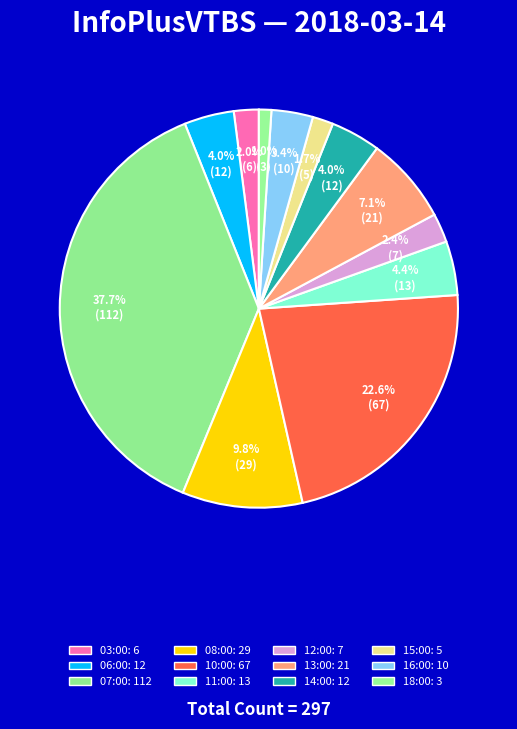

How many segments does this pie chart have?

12